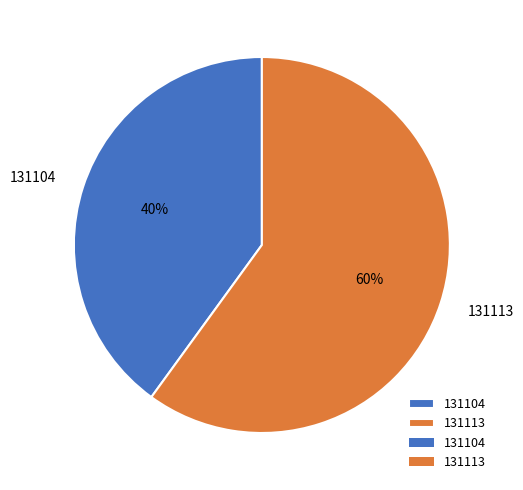

To the nearest percent, what is the average slice percentage?

50%